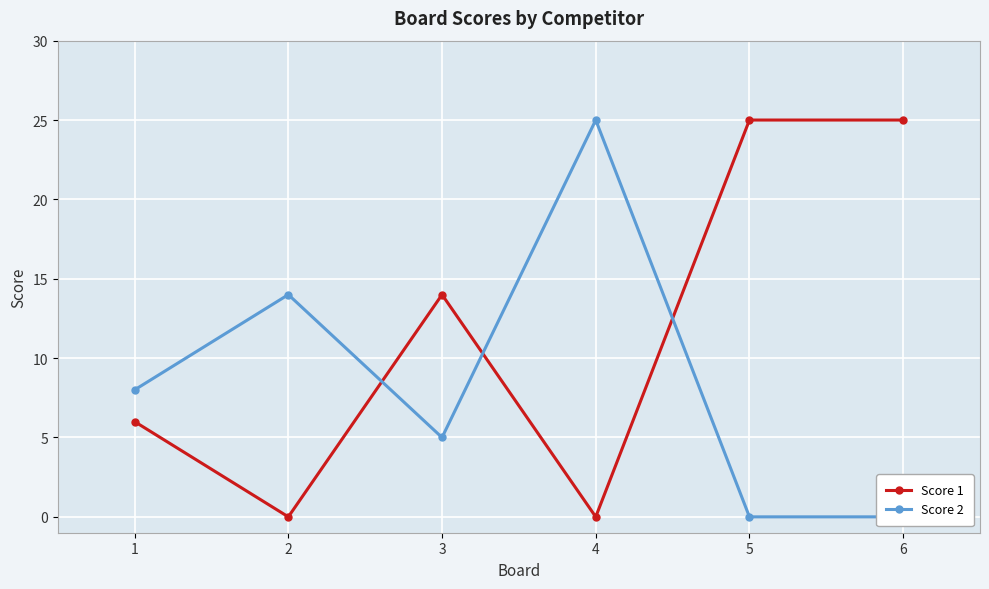

What is the highest value of the Score 1 series?

25